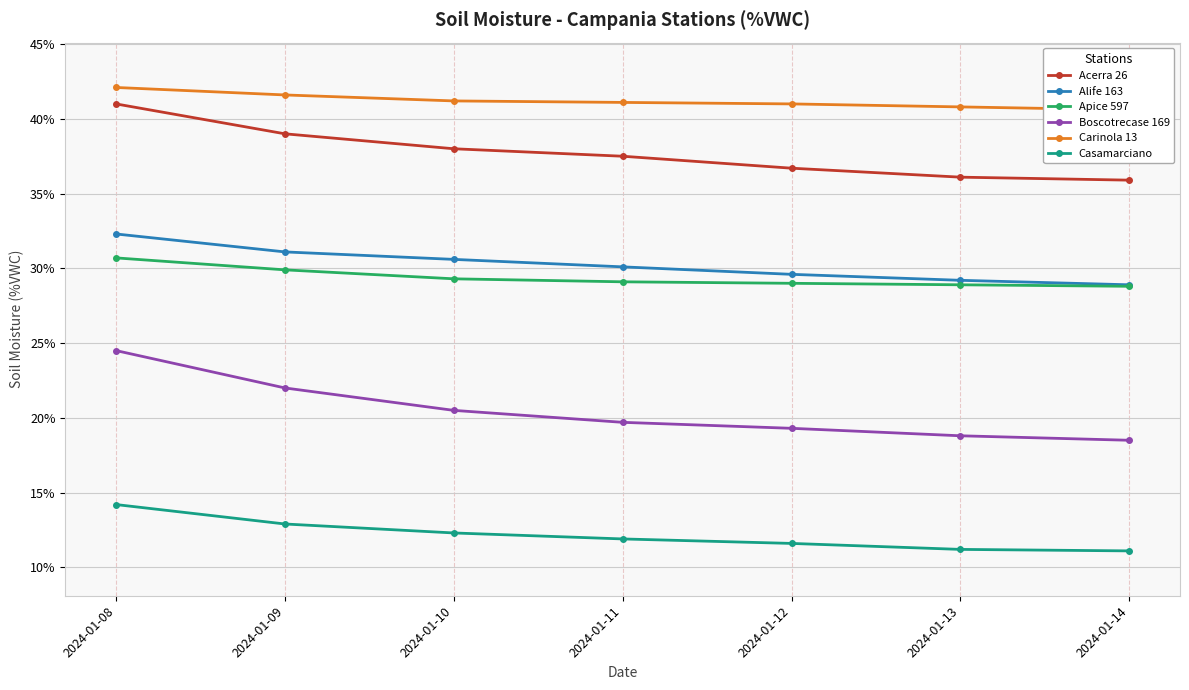

Reading left to right, transcribe all the data shown in this chart.

Acerra 26: 2024-01-08=41.0	2024-01-09=39.0	2024-01-10=38.0	2024-01-11=37.5	2024-01-12=36.7	2024-01-13=36.1	2024-01-14=35.9
Alife 163: 2024-01-08=32.3	2024-01-09=31.1	2024-01-10=30.6	2024-01-11=30.1	2024-01-12=29.6	2024-01-13=29.2	2024-01-14=28.9
Apice 597: 2024-01-08=30.7	2024-01-09=29.9	2024-01-10=29.3	2024-01-11=29.1	2024-01-12=29.0	2024-01-13=28.9	2024-01-14=28.8
Boscotrecase 169: 2024-01-08=24.5	2024-01-09=22.0	2024-01-10=20.5	2024-01-11=19.7	2024-01-12=19.3	2024-01-13=18.8	2024-01-14=18.5
Carinola 13: 2024-01-08=42.1	2024-01-09=41.6	2024-01-10=41.2	2024-01-11=41.1	2024-01-12=41.0	2024-01-13=40.8	2024-01-14=40.6
Casamarciano: 2024-01-08=14.2	2024-01-09=12.9	2024-01-10=12.3	2024-01-11=11.9	2024-01-12=11.6	2024-01-13=11.2	2024-01-14=11.1